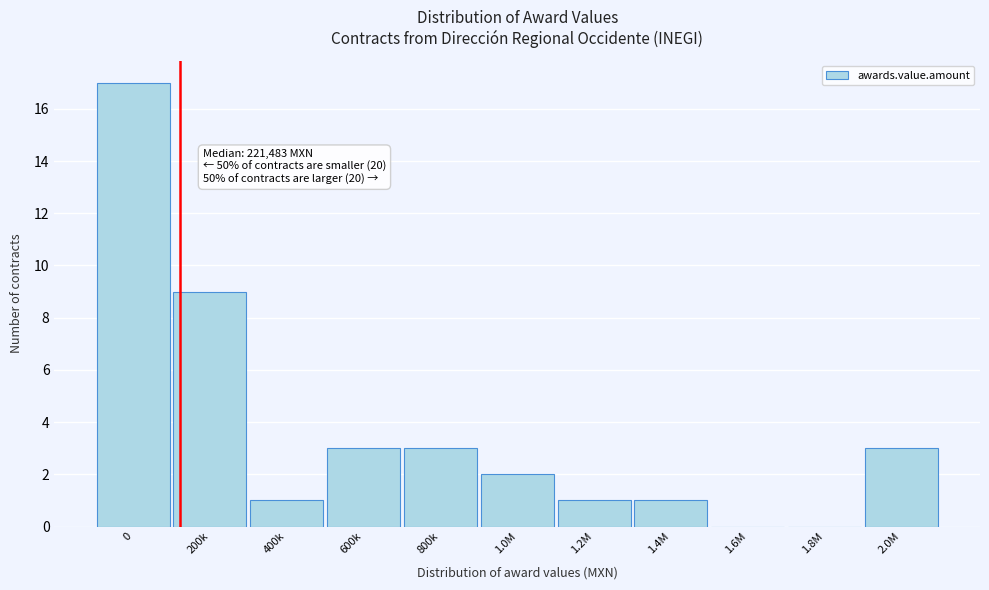

Reading left to right, extract all data points from this chart.

0=17	200k=9	400k=1	600k=3	800k=3	1.0M=2	1.2M=1	1.4M=1	1.6M=0	1.8M=0	2.0M=3